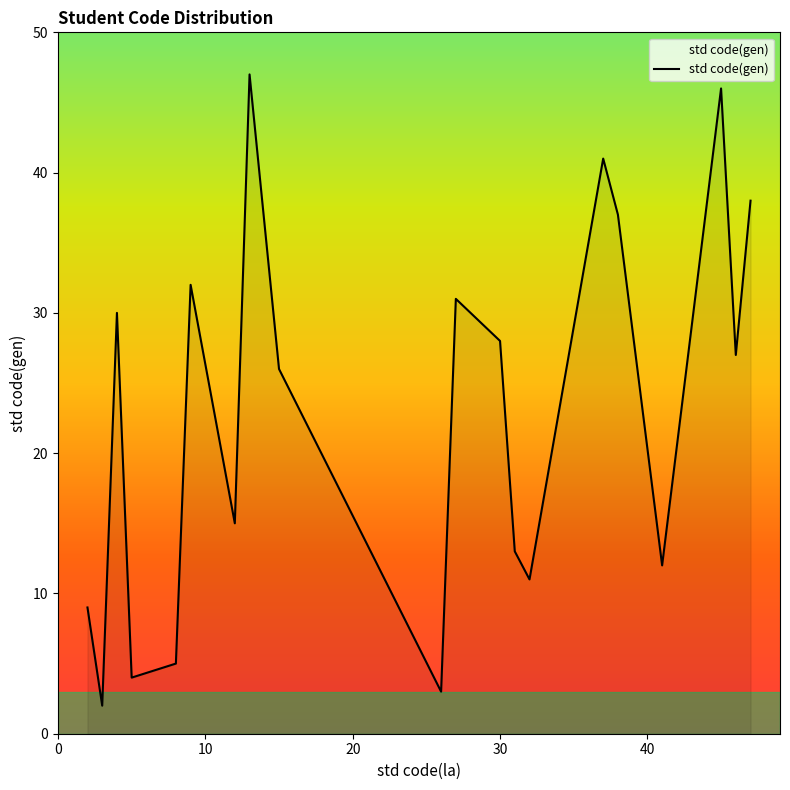

What is the difference between the maximum and minimum values?

45